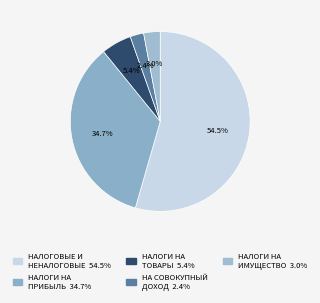

Does any single category account for the majority?

Yes